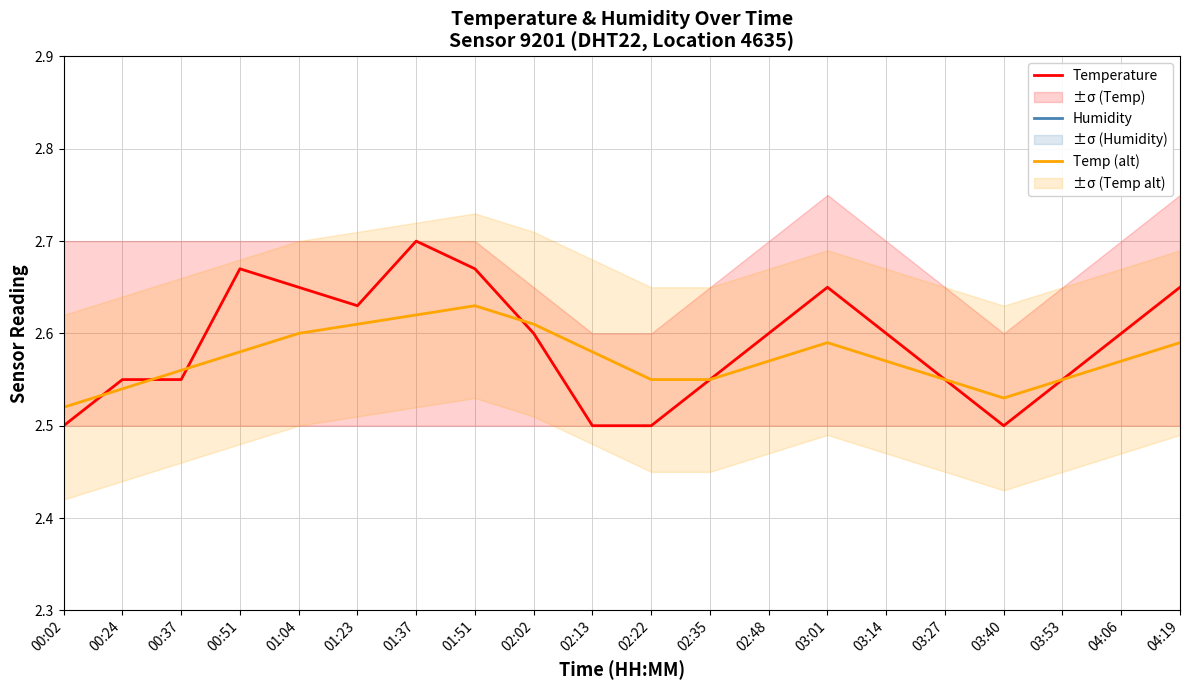

What is the highest value of the Temp (alt) series?

2.6